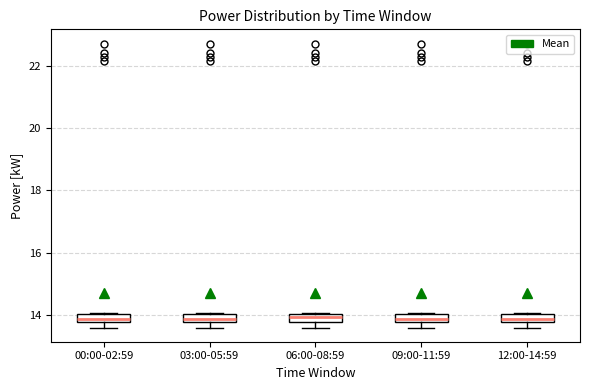

Where is the lower edge of the box for 12:00-14:59 on the y-axis? The values are not printed on the chart, so give them approximately, as read against the axis.

13.8